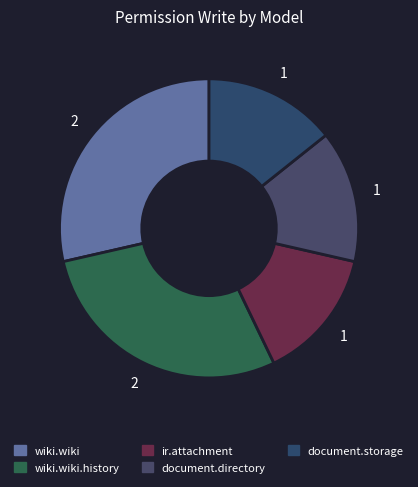

How many segments does this pie chart have?

5